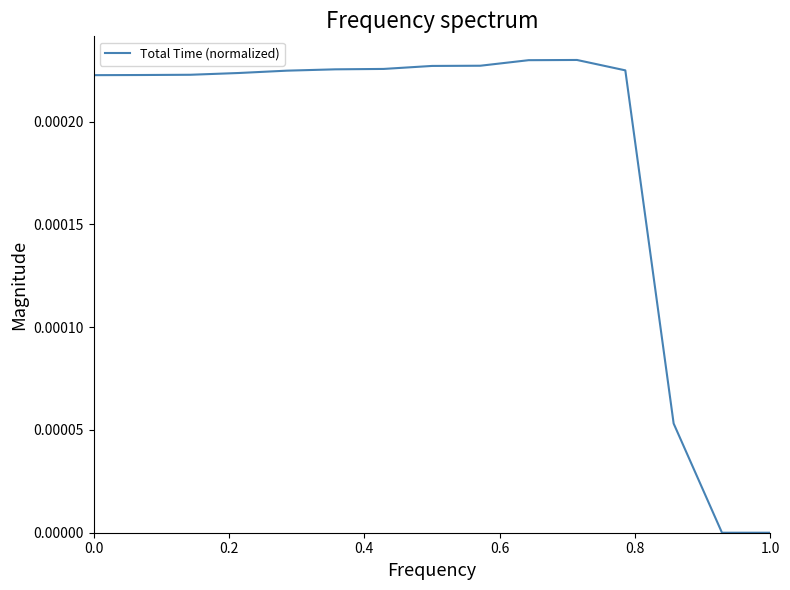

Count the number of categories in the chart.

15